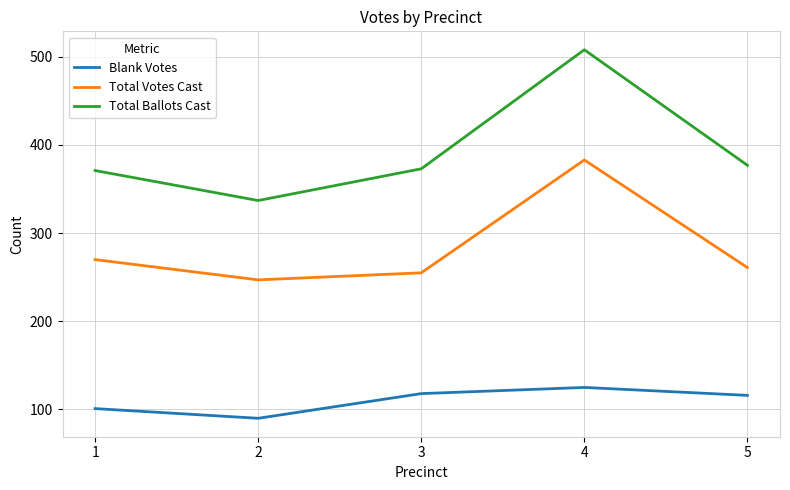

True or false: Total Ballots Cast and Total Votes Cast cross at least once.

False